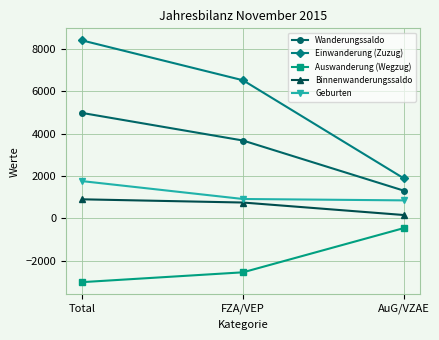

Which series has the widest spread of values?

Einwanderung (Zuzug)